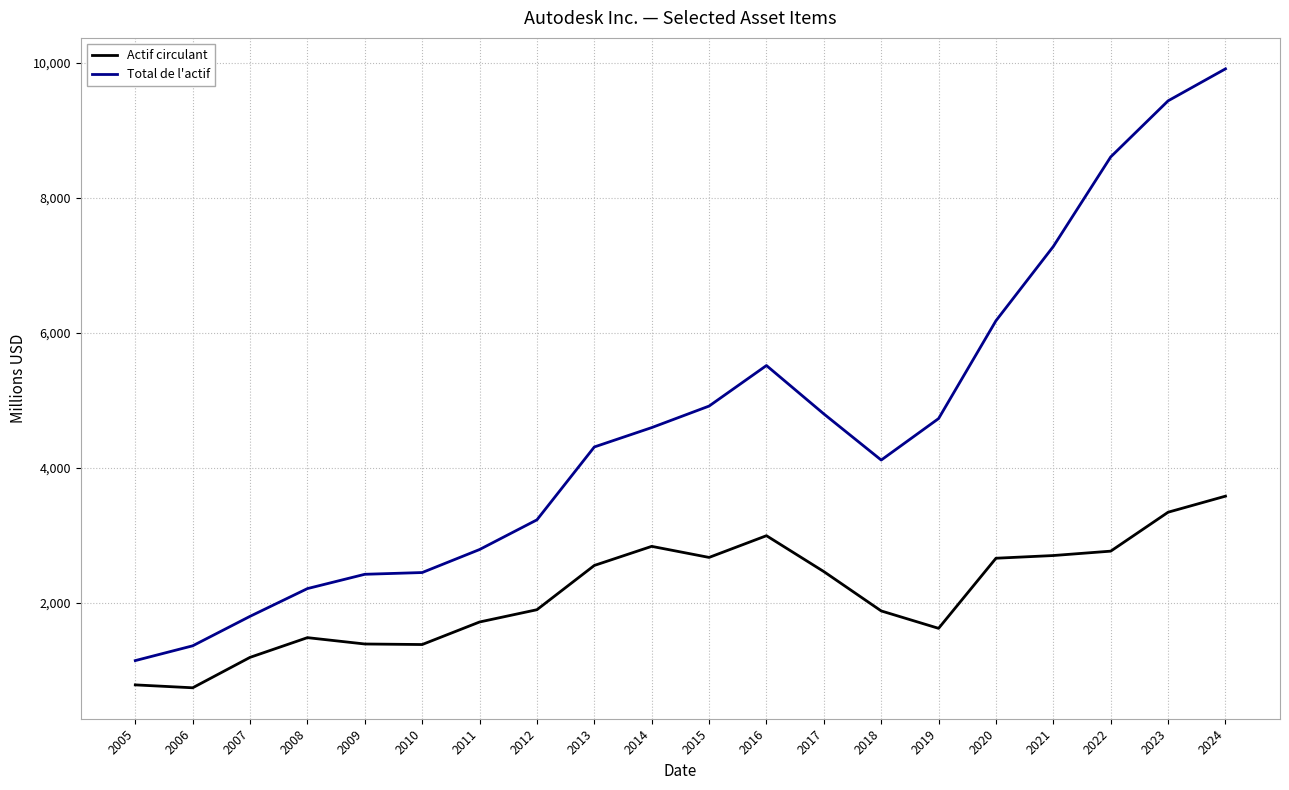

True or false: Actif circulant and Total de l'actif cross at least once.

False